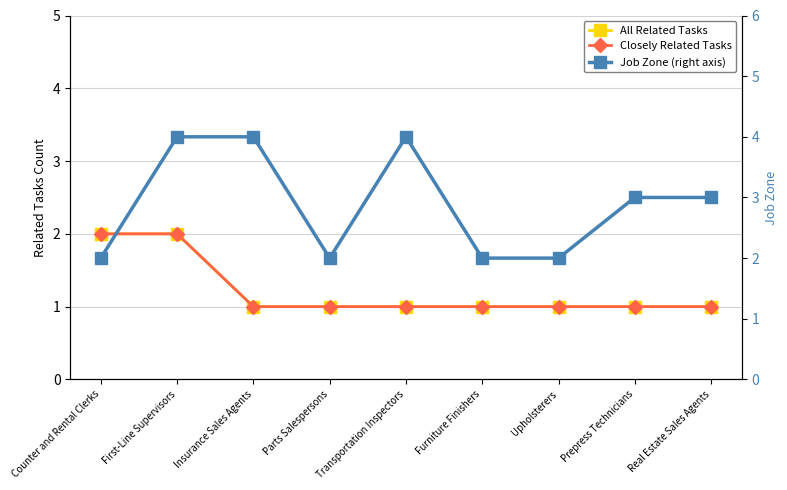

True or false: All Related Tasks and Closely Related Tasks cross at least once.

False